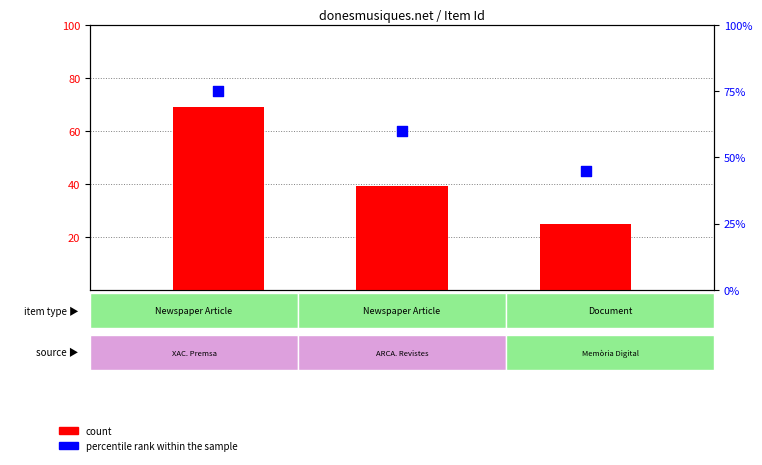

Is the value of percentile rank within the sample at 371
1942 greater than the value of count at 586
1935?

Yes